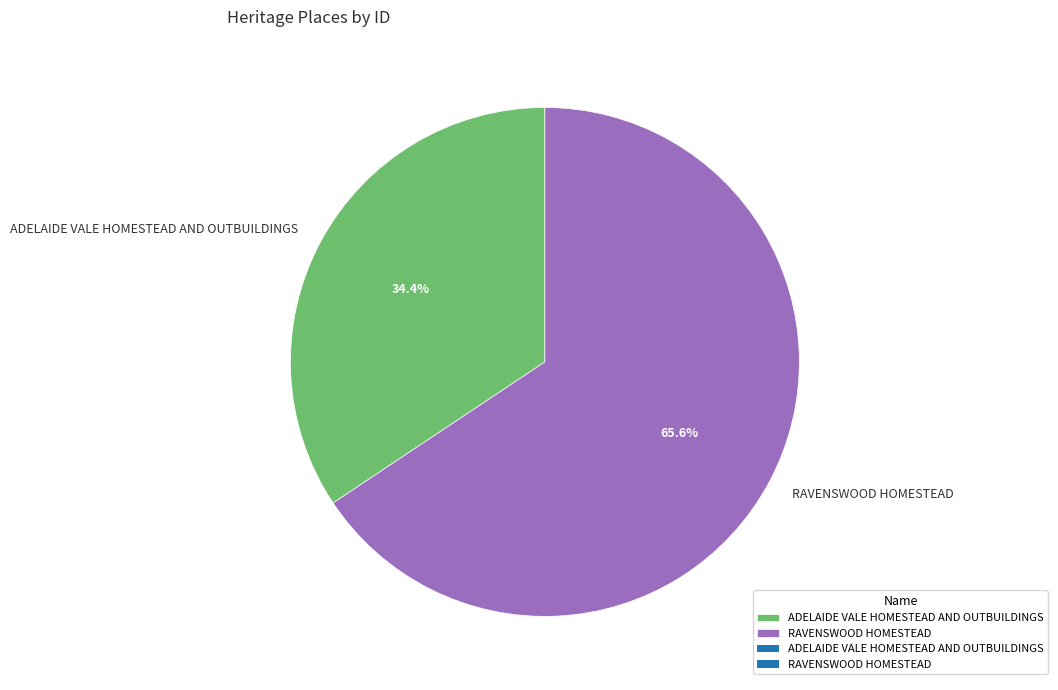

True or false: ADELAIDE VALE HOMESTEAD AND OUTBUILDINGS accounts for 48% of the total.

False